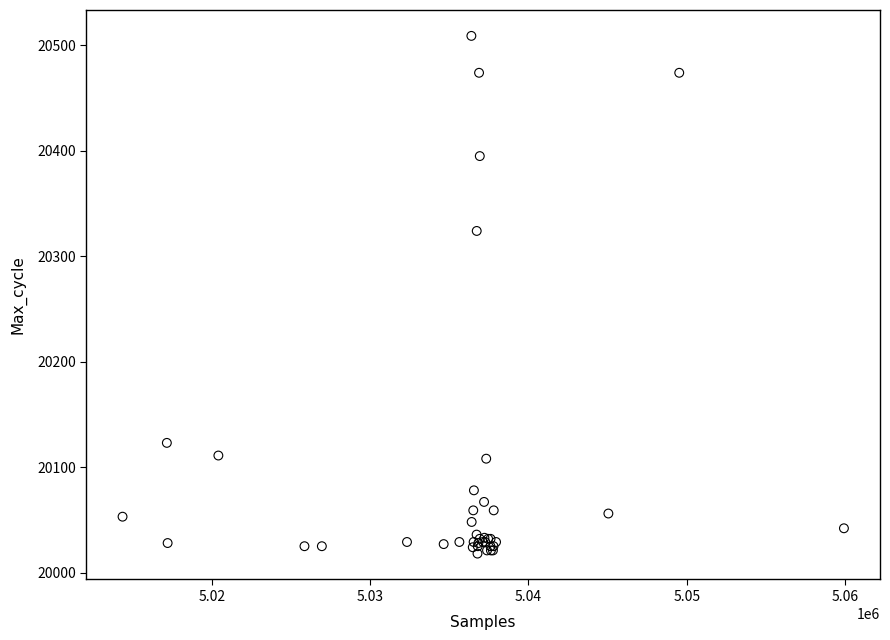

What Y value in the scatter plot is closest to 20263?

20324